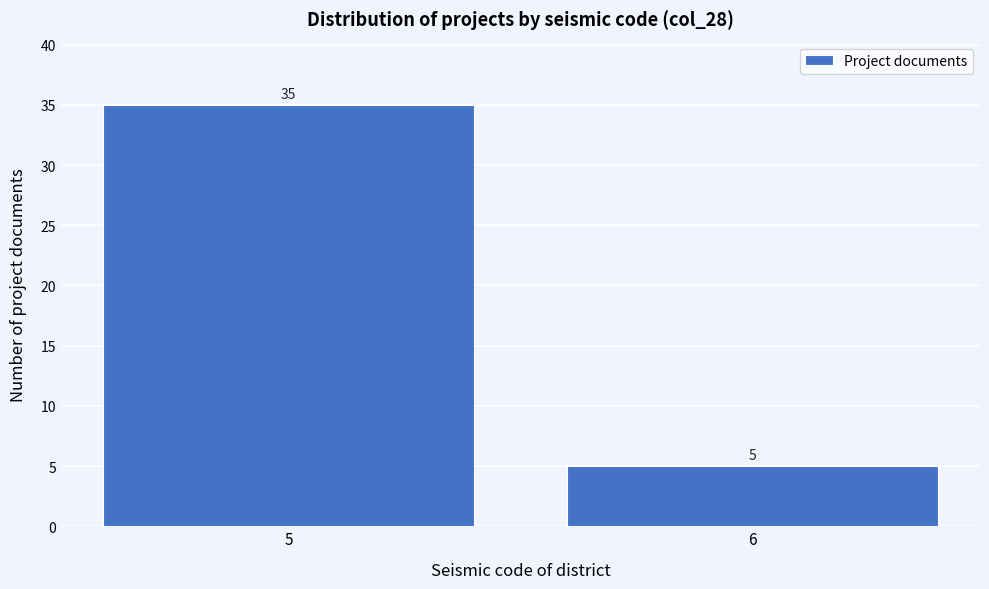

Reading left to right, list all the values displayed in this chart.

5=35	6=5